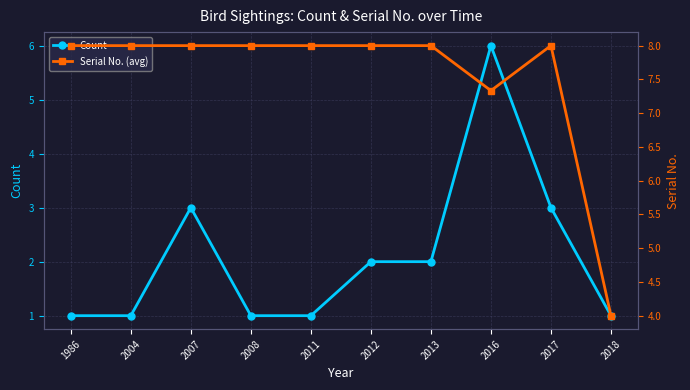

At which category does Count reach its first local peak?

2007